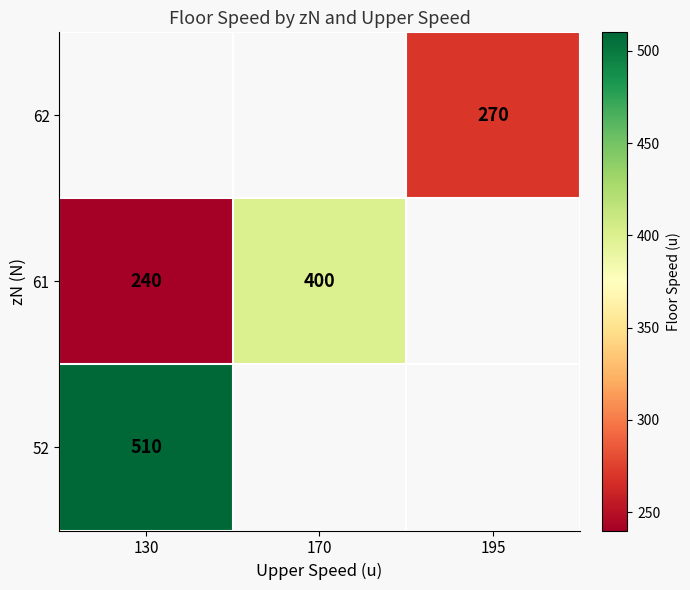

What is the maximum value shown in the chart?

510.0